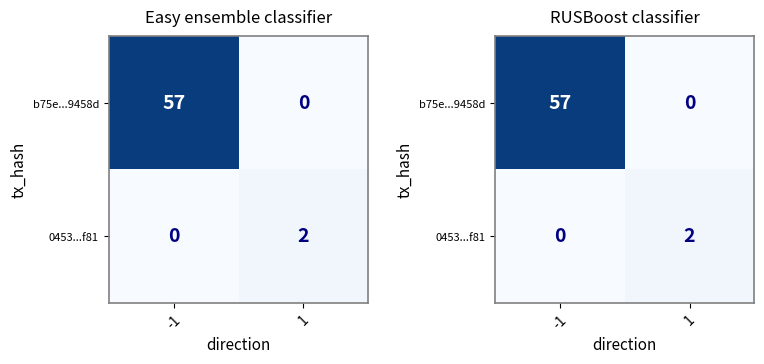

Which series has the largest range (max minus min)?

b75e...9458d